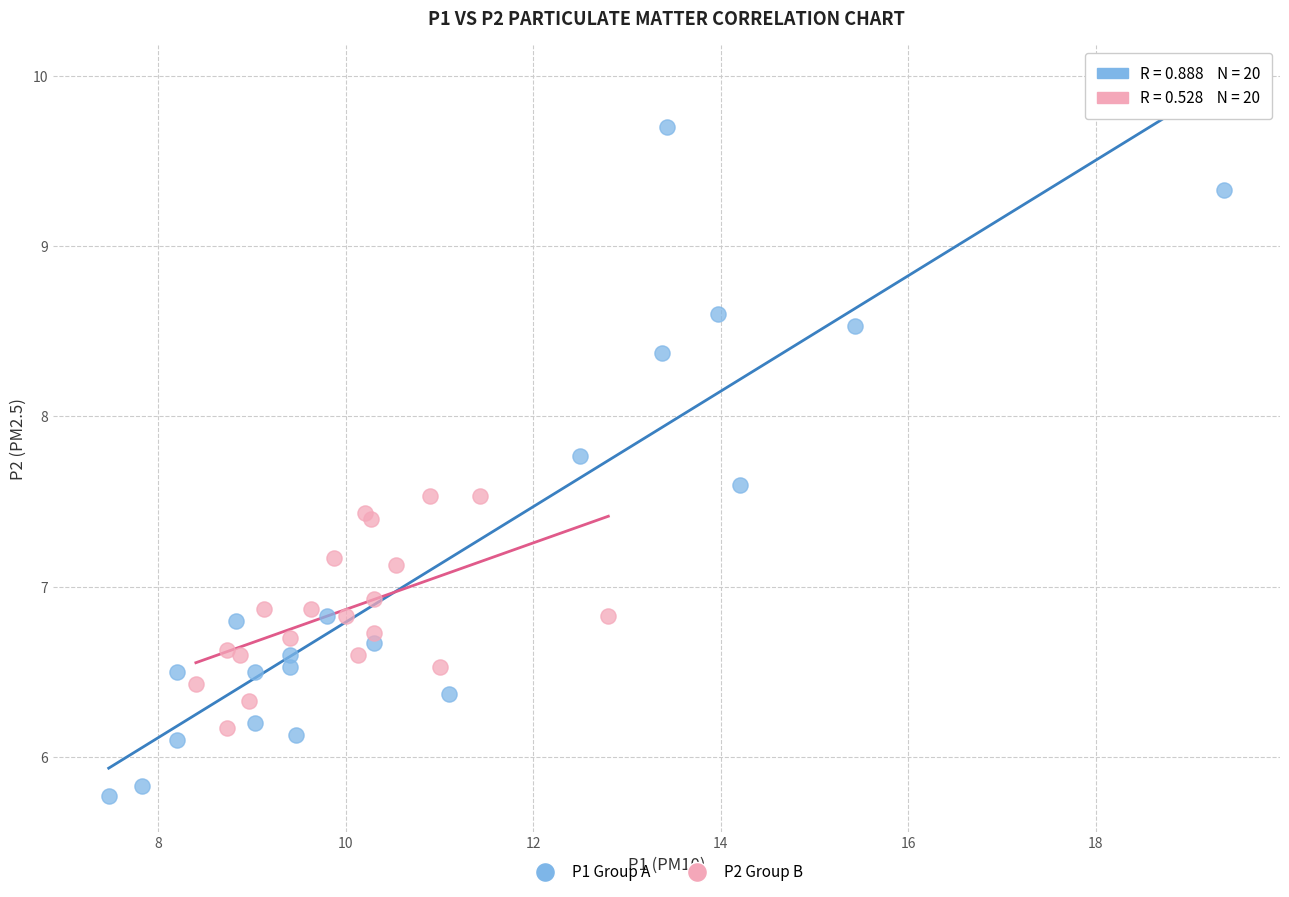

Which series contains the lowest Y value?

P1 Group A